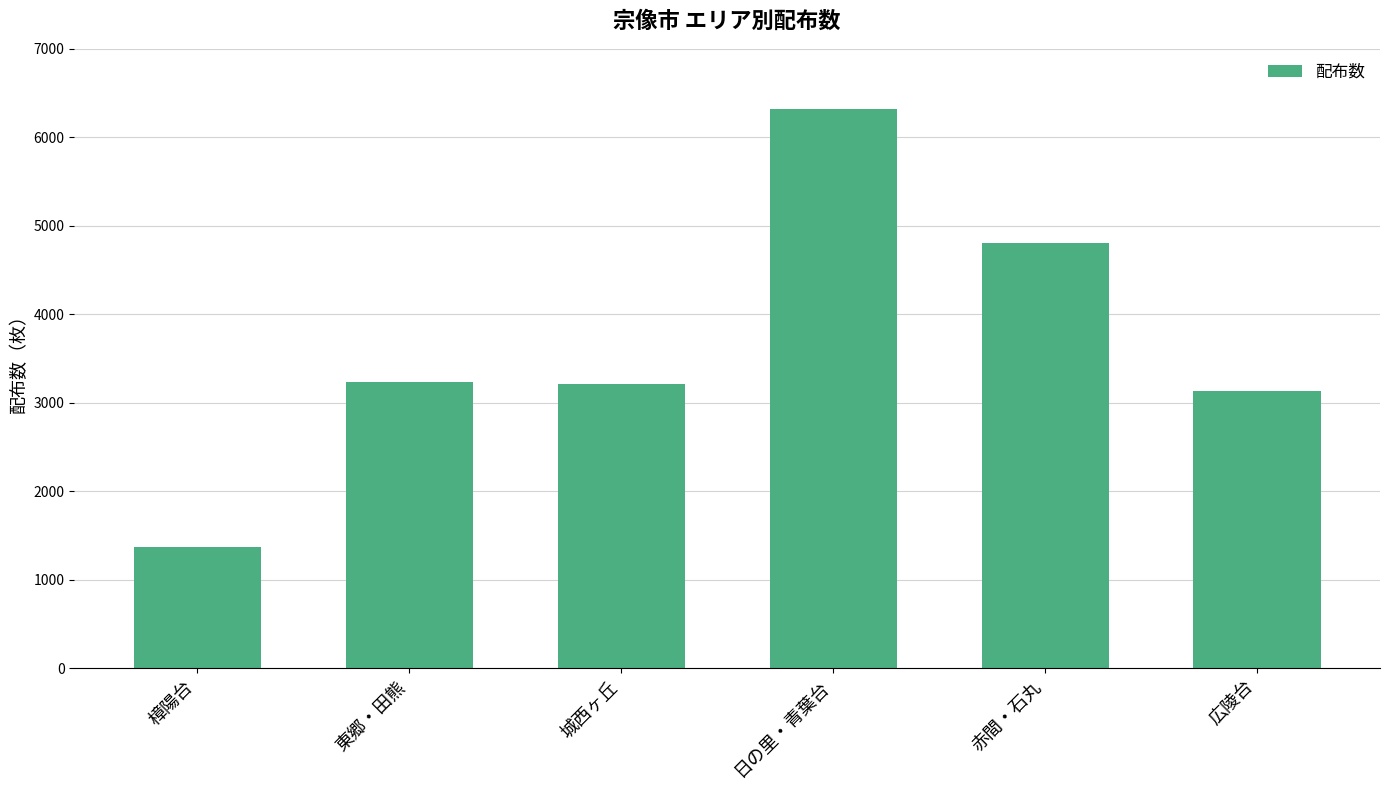

What is the change in value from 東郷・田熊 to 赤間・石丸?

+1580